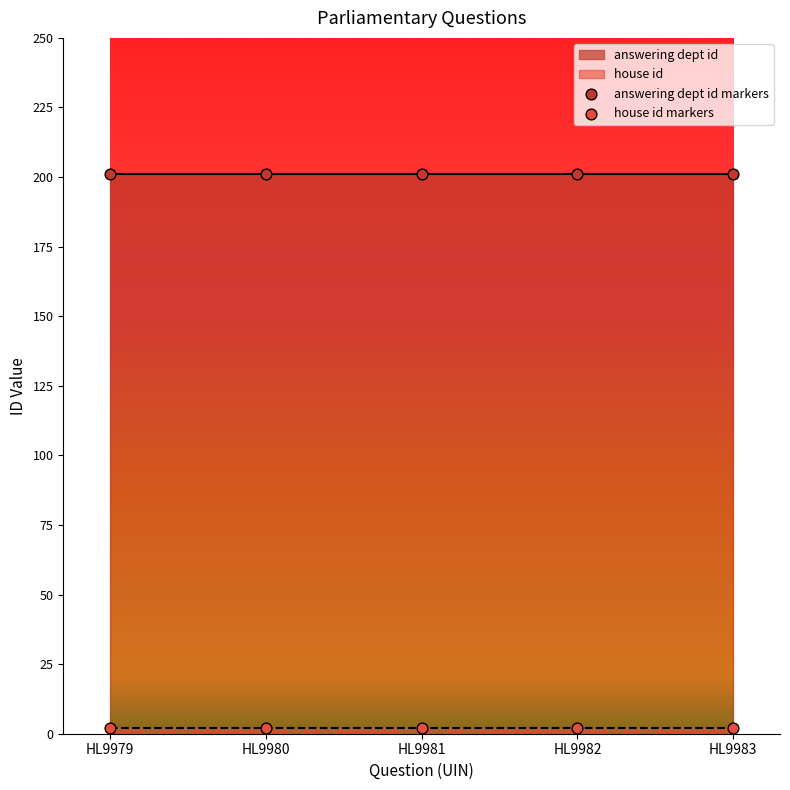

Which series contains the highest Y value?

answering dept id markers